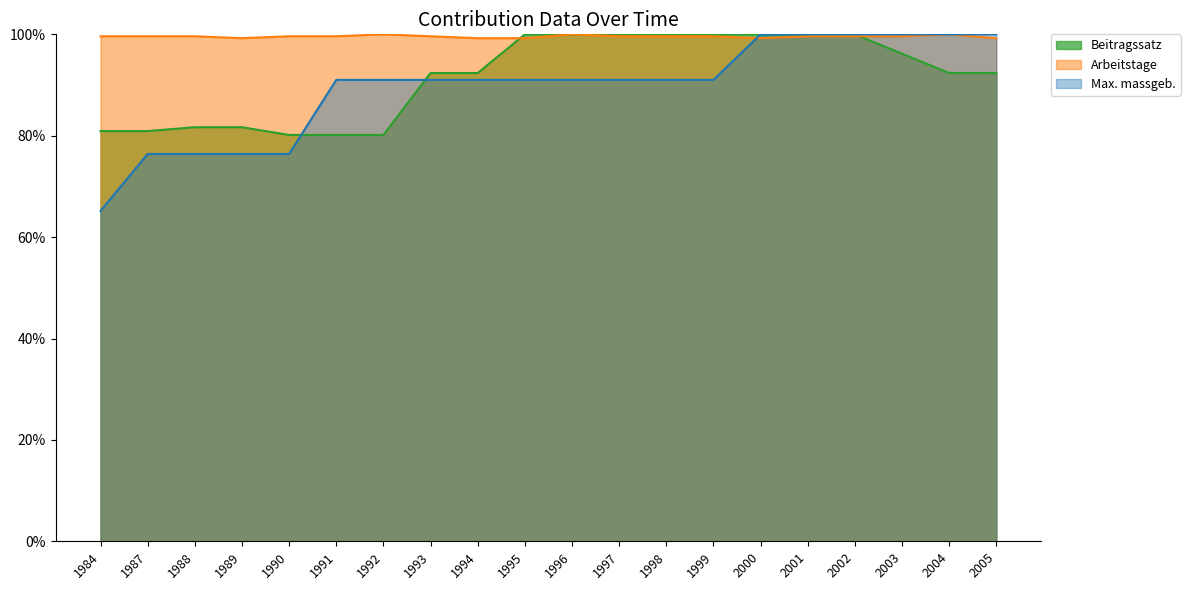

How many Max. massgeb. values are between 0 and 1?

20